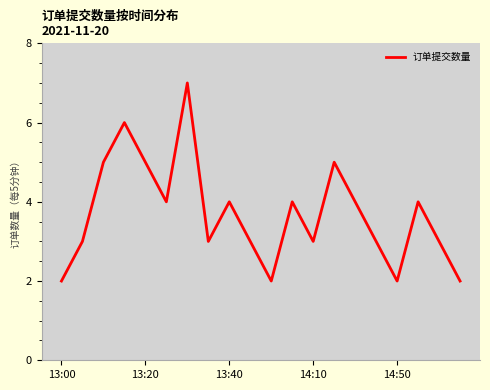

Count the values in the range 3 to 5.

14